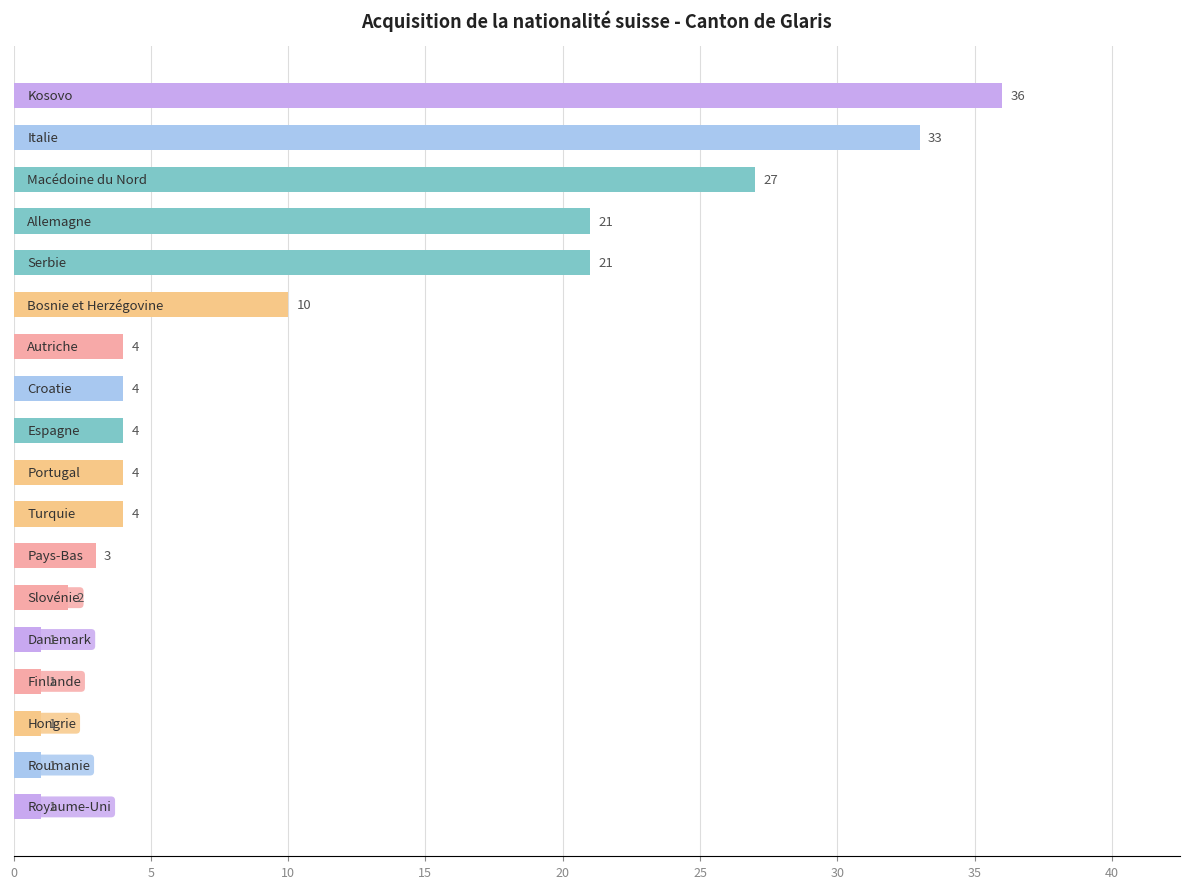

What is the difference between the second highest and second lowest values?

32